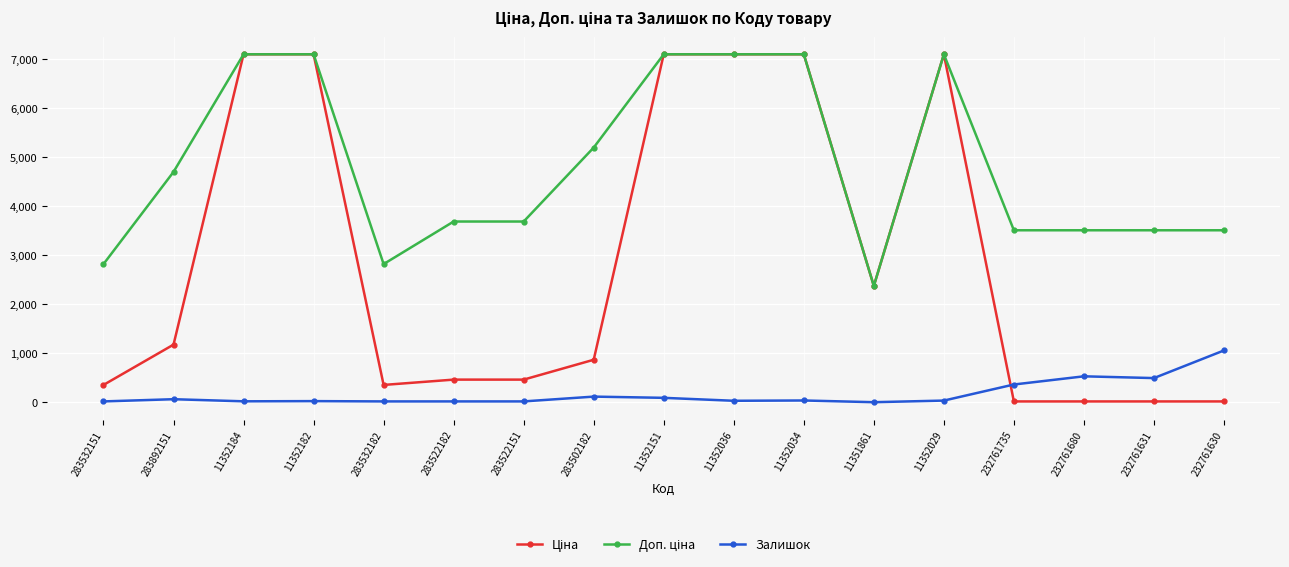

What is the spread (max minus min) of values at 11352036?

7069.8